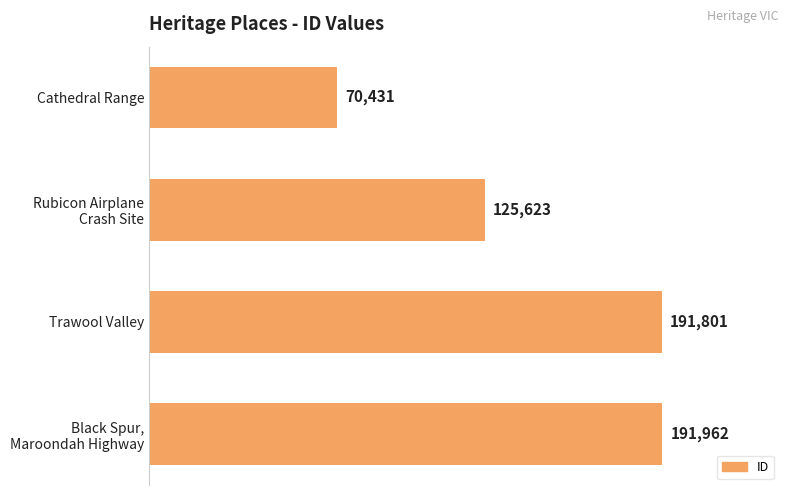

What value does the data have at Trawool Valley, to the nearest 50?

191800